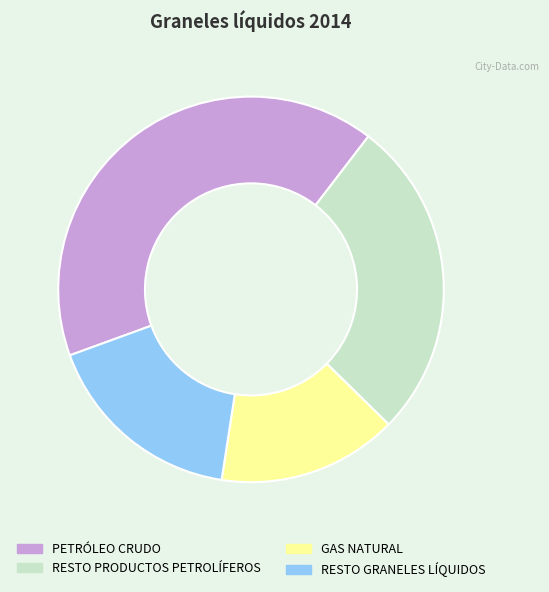

Does RESTO PRODUCTOS PETROLÍFEROS account for over 50% of the chart?

No